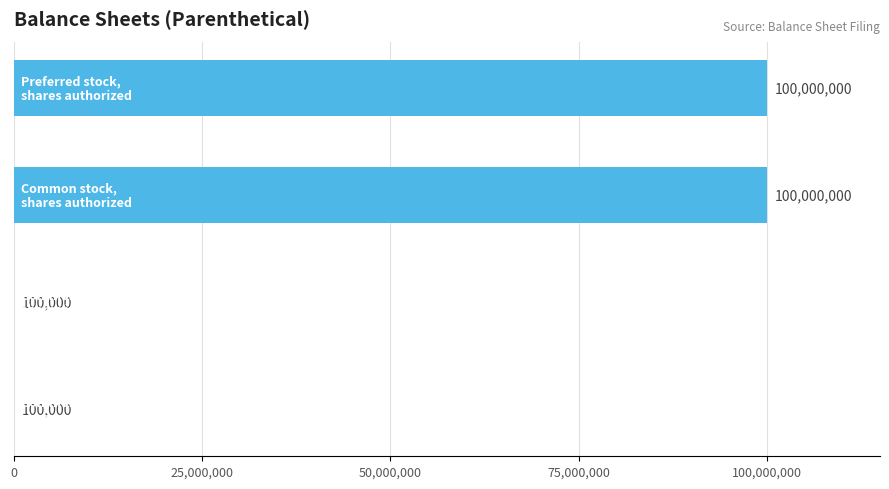

Are the bars horizontal?

Yes